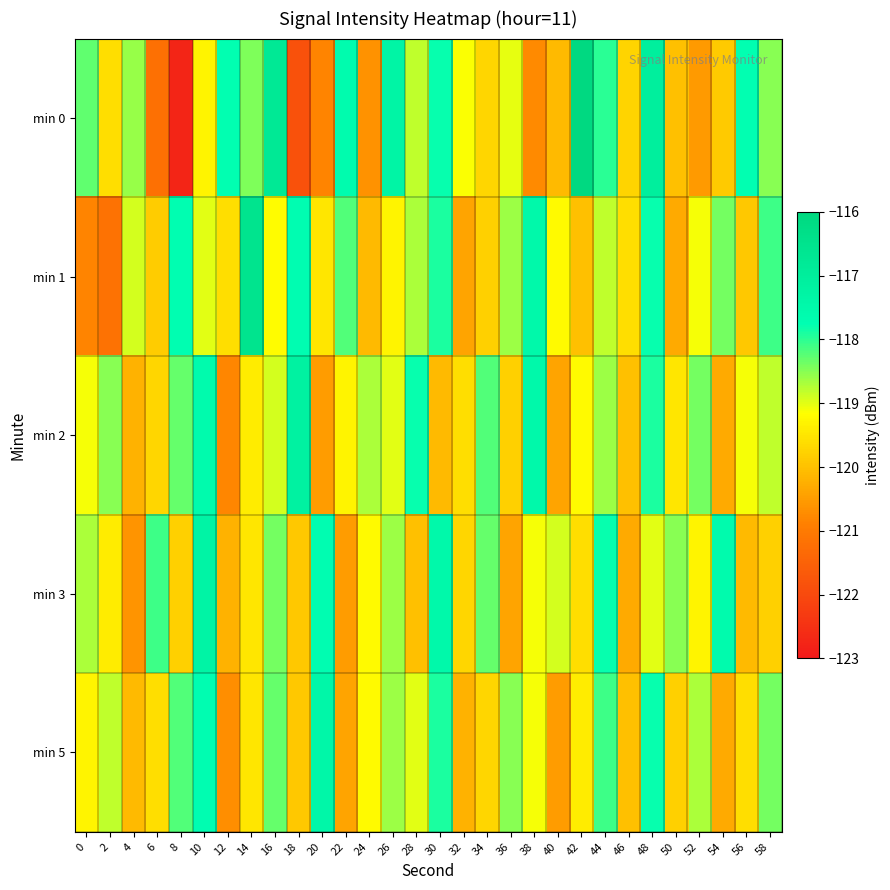

What is the difference between the highest and lowest values at 22?

2.9